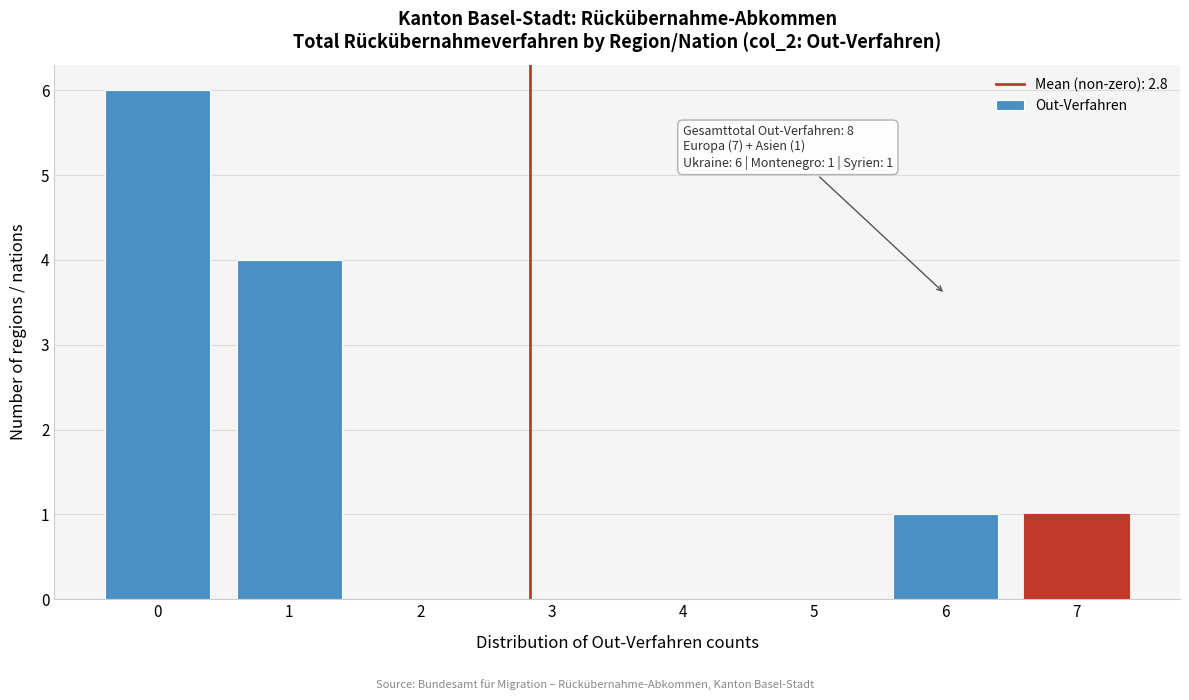

Over which range of the x-axis is the bar tallest?

-0.5 to 0.5